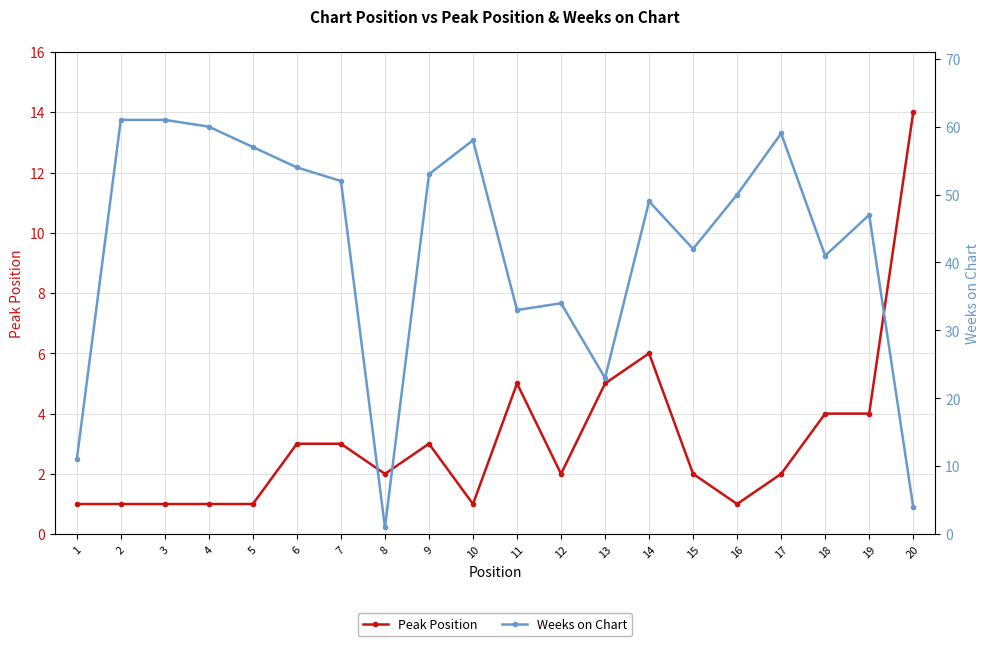

After their last crossing, which series has the higher values: Weeks on Chart or Peak Position?

Peak Position